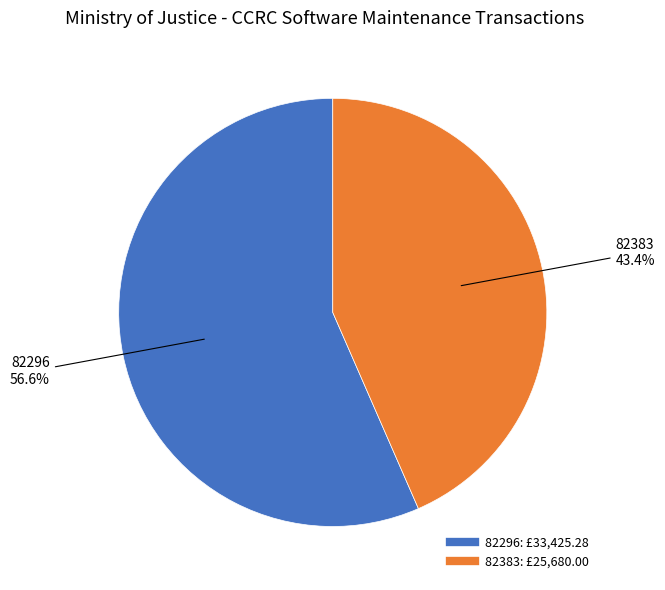

Rank the categories by value from lowest to highest.

82383, 82296